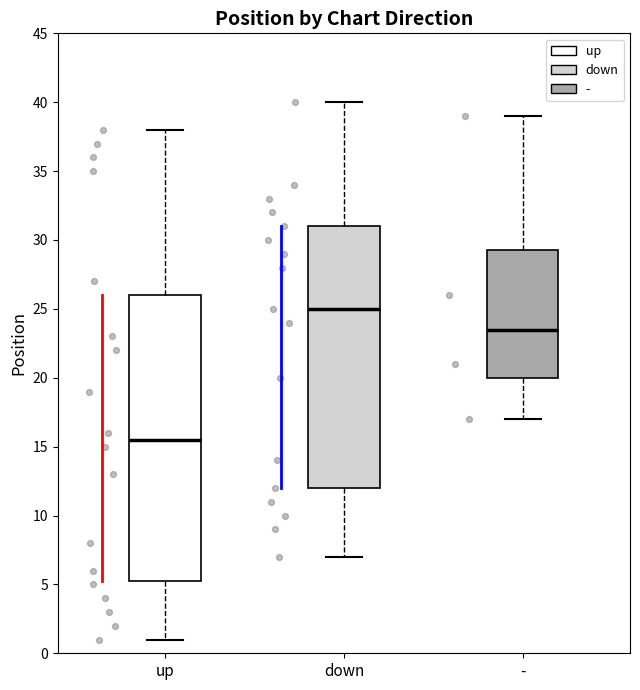

Reading left to right, read every box against the y-axis: the position of its median line, the range the box covers, and the ends of its whiskers. The values are not printed on the chart, so give them approximately, as read against the axis.

up: median 15.5, box 5.5 to 26.0, whiskers 1.0 to 38.0
down: median 25.0, box 12.0 to 31.0, whiskers 7.0 to 40.0
-: median 23.5, box 20.0 to 29.5, whiskers 17.0 to 39.0